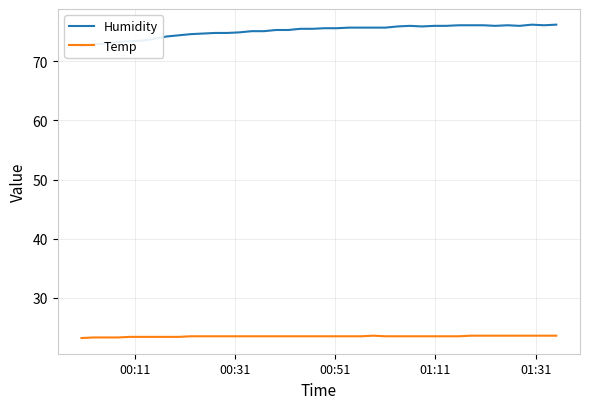

What is the minimum value shown in the chart?

23.2